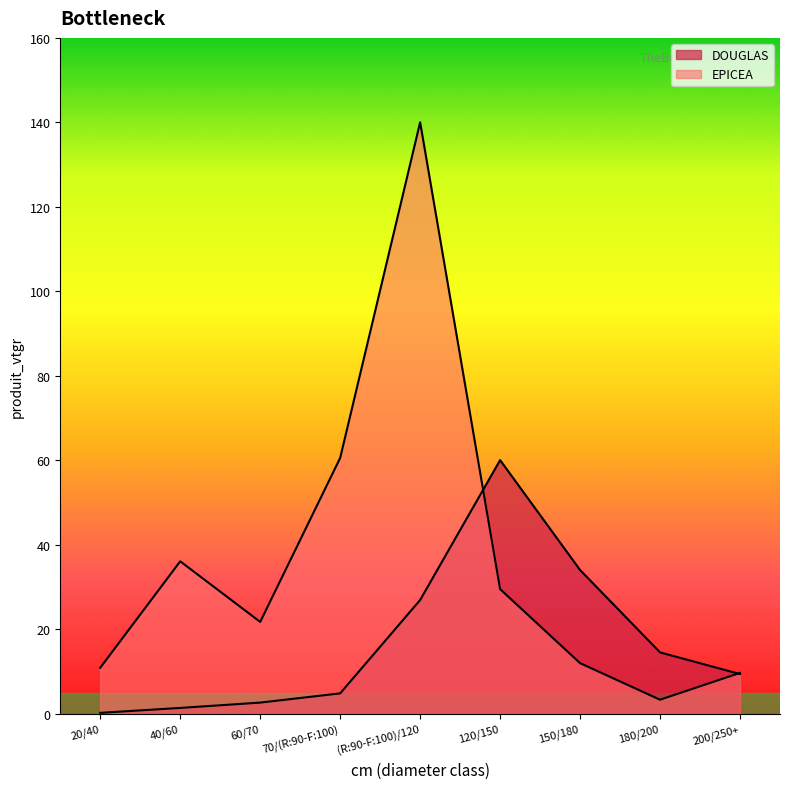

What is the label of the 8th point from the left?

180/200